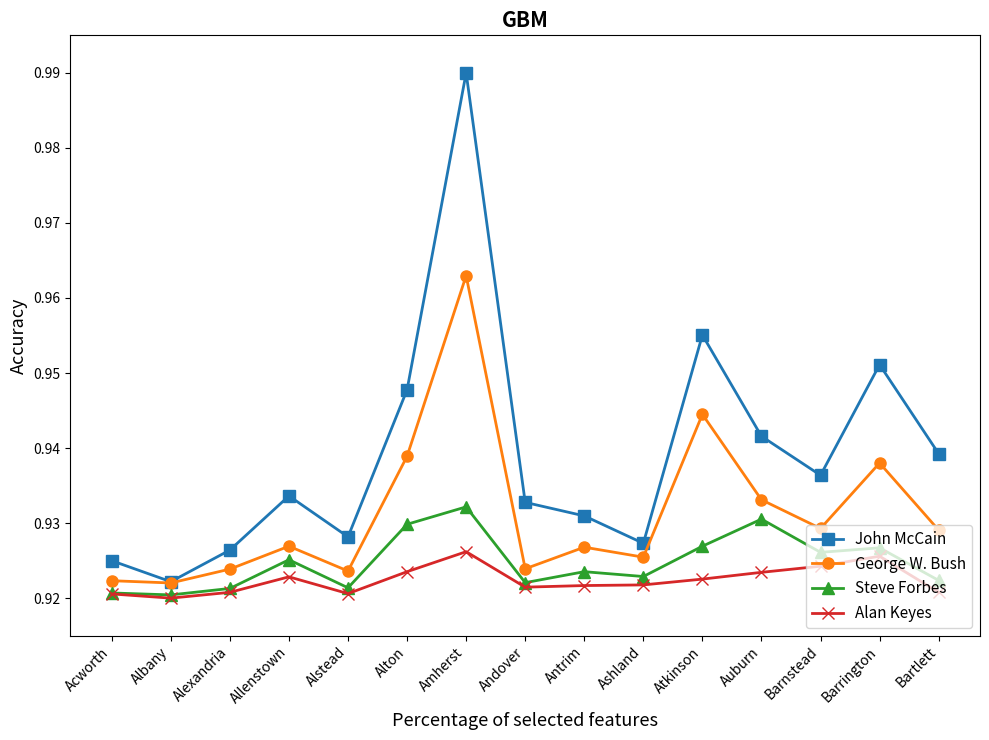

At Antrim, list the series in order from largest to smallest.

John McCain, George W. Bush, Steve Forbes, Alan Keyes